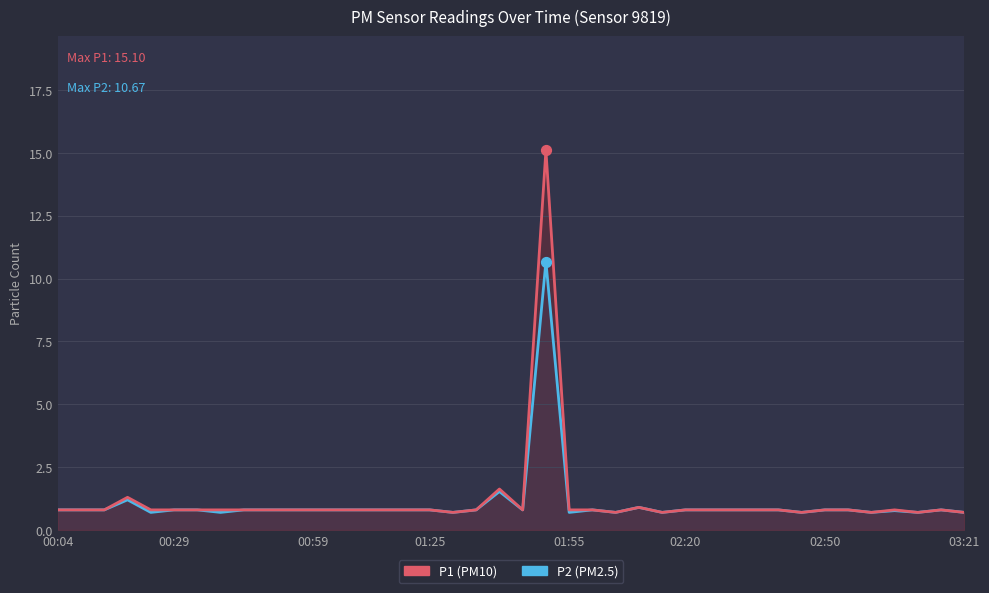

What is the total value across all series at 13?

1.6